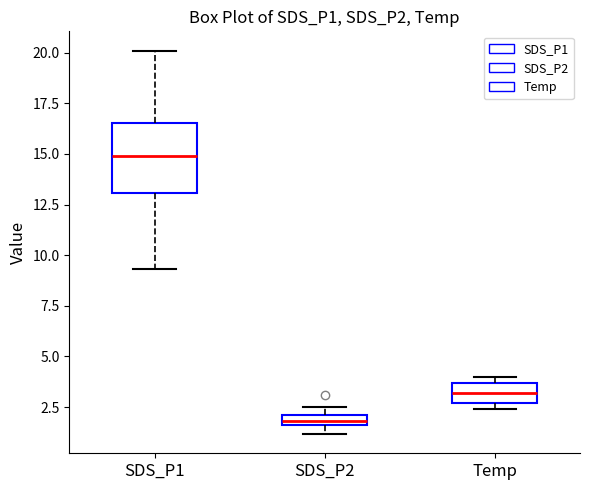

Which box is the tallest, from its lower edge to its upper edge?

SDS_P1